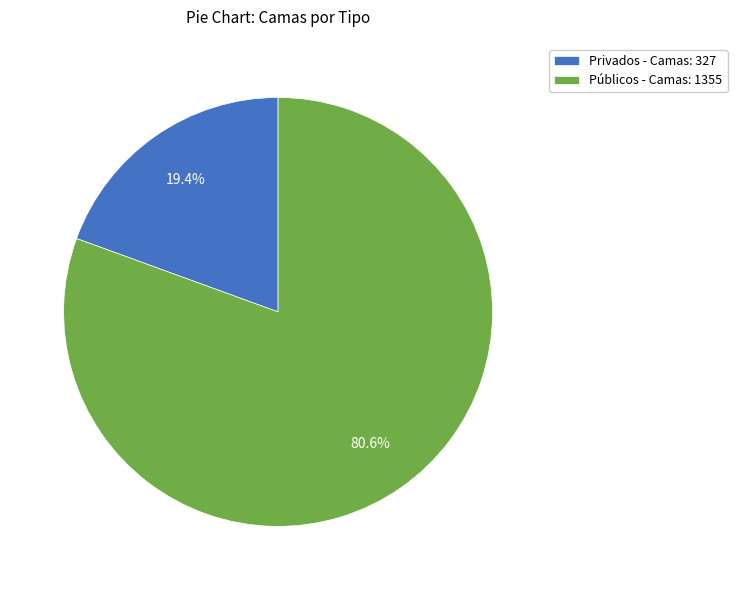

The Privados - Camas slice represents 19% of the pie. True or false?

True